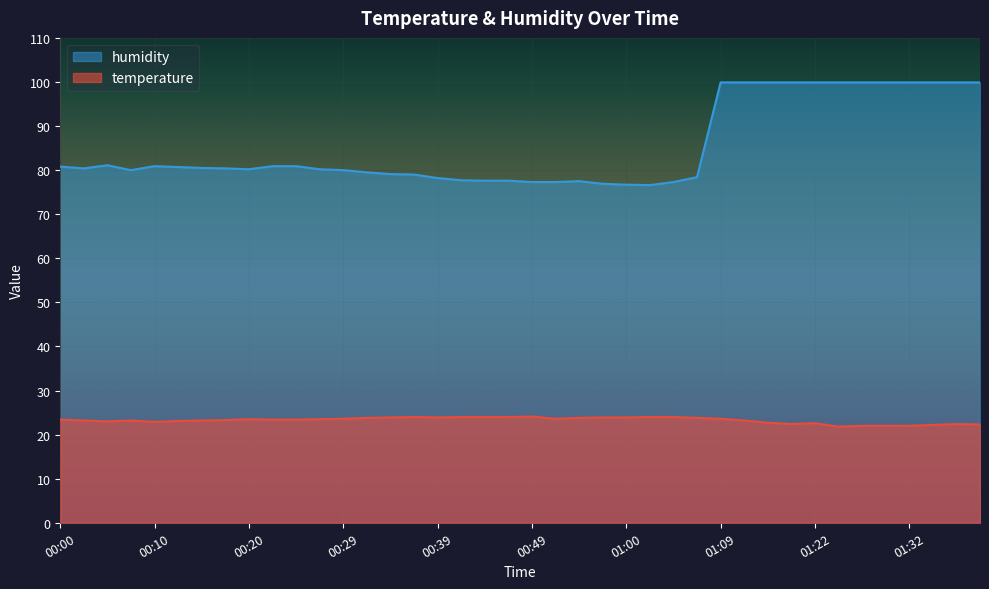

What is the label of the 4th point from the left?

00:07